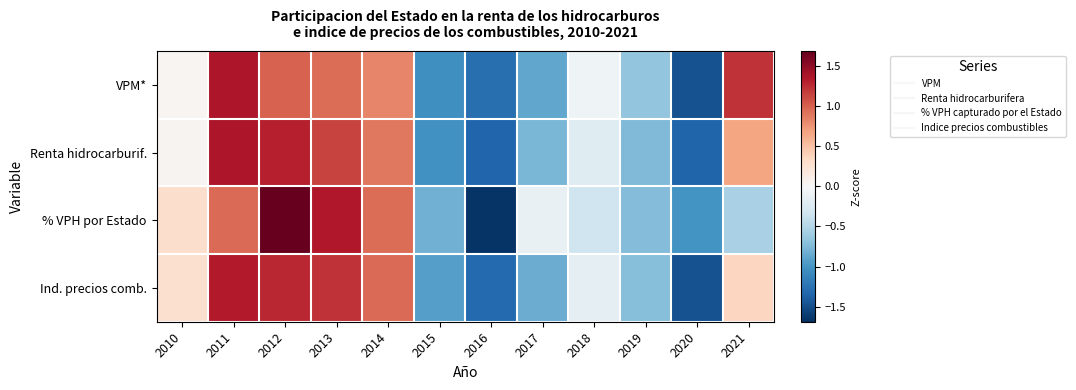

Reading left to right, transcribe all the data shown in this chart.

VPM*: 2010=0.0	2011=1.4	2012=1.0	2013=0.9	2014=0.8	2015=-1.0	2016=-1.3	2017=-0.9	2018=-0.1	2019=-0.7	2020=-1.5	2021=1.2
Renta hidrocarburif.: 2010=0.0	2011=1.4	2012=1.3	2013=1.1	2014=0.9	2015=-1.0	2016=-1.3	2017=-0.8	2018=-0.2	2019=-0.7	2020=-1.4	2021=0.7
% VPH por Estado: 2010=0.3	2011=1.0	2012=1.7	2013=1.4	2014=0.9	2015=-0.8	2016=-1.7	2017=-0.1	2018=-0.3	2019=-0.7	2020=-1.0	2021=-0.6
Ind. precios comb.: 2010=0.3	2011=1.3	2012=1.3	2013=1.2	2014=1.0	2015=-0.9	2016=-1.3	2017=-0.8	2018=-0.2	2019=-0.7	2020=-1.5	2021=0.4